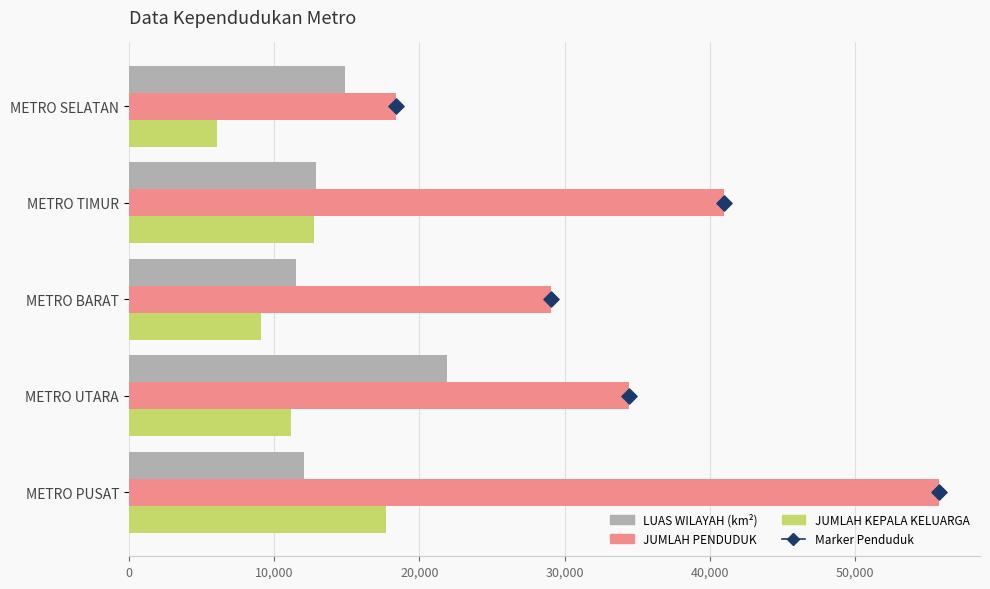

Which series has the largest Y range (max minus min)?

JUMLAH PENDUDUK